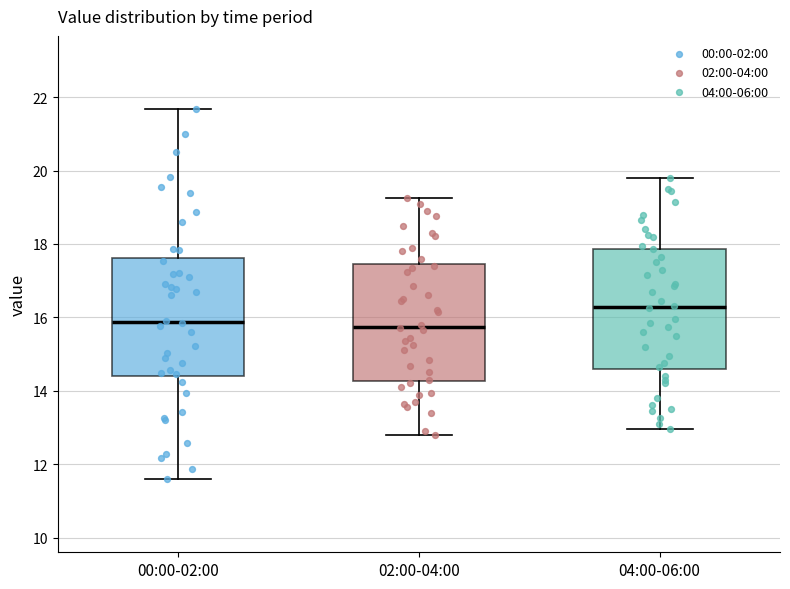

Where does the upper whisker of the box for 02:00-04:00 end on the y-axis? The values are not printed on the chart, so give them approximately, as read against the axis.

19.2